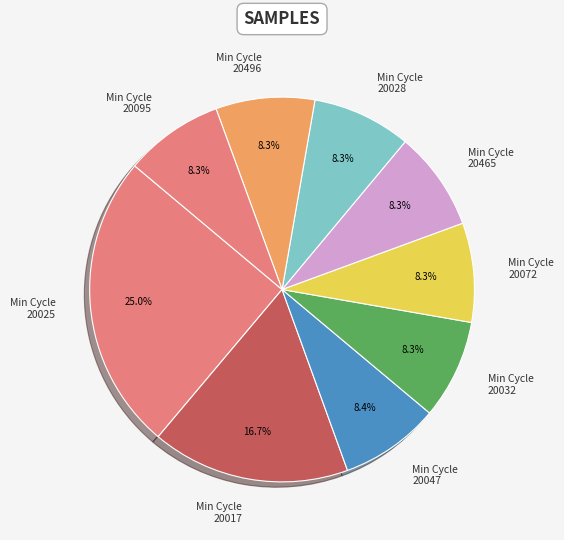

Between Min Cycle 20025 and Min Cycle 20072, which is larger?

Min Cycle 20025